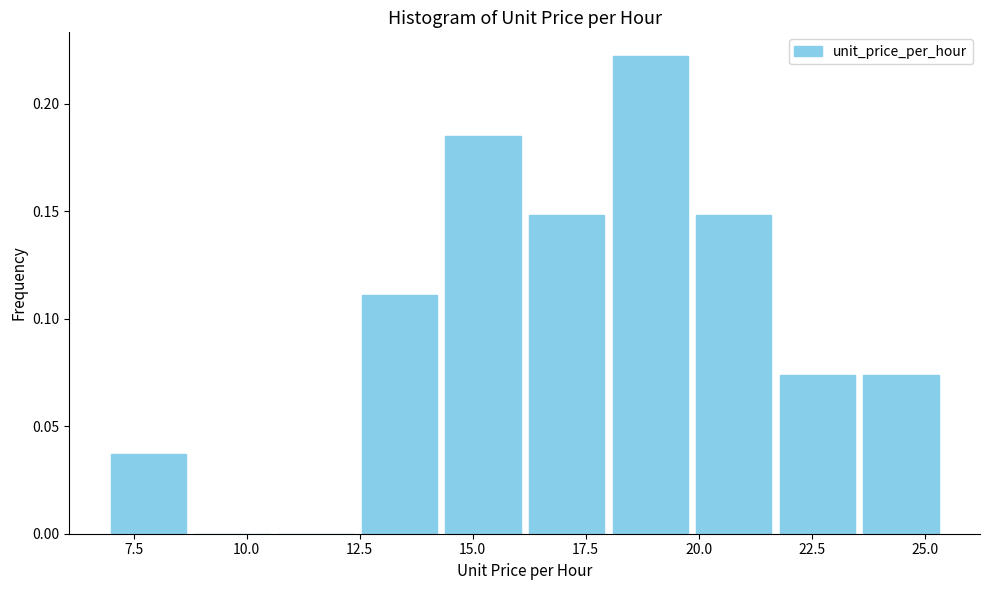

Read against the x-axis, roughly where is the centre of the tallest bar?

19.0